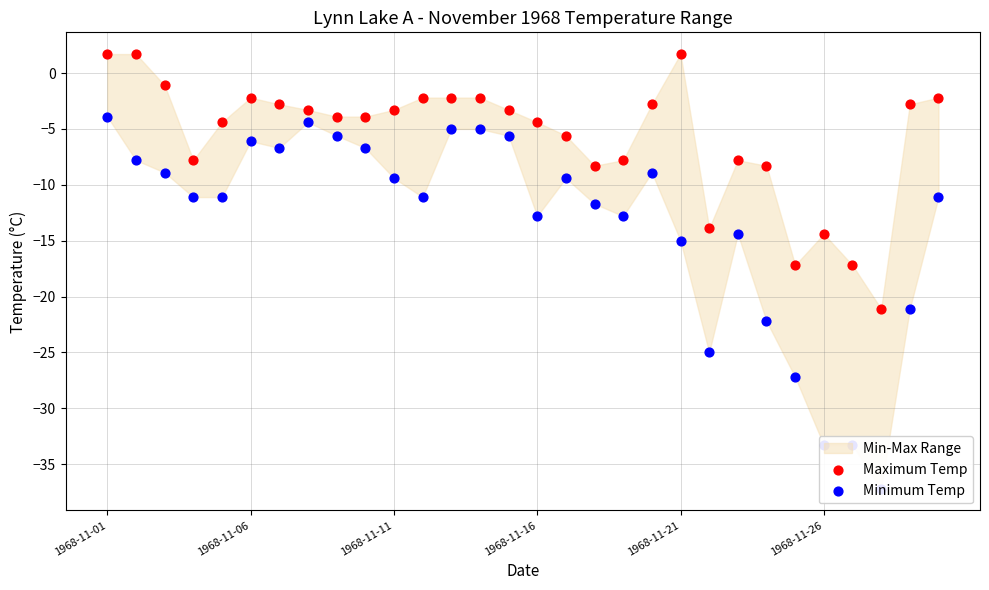

Which series reaches the minimum Y coordinate?

Minimum Temp